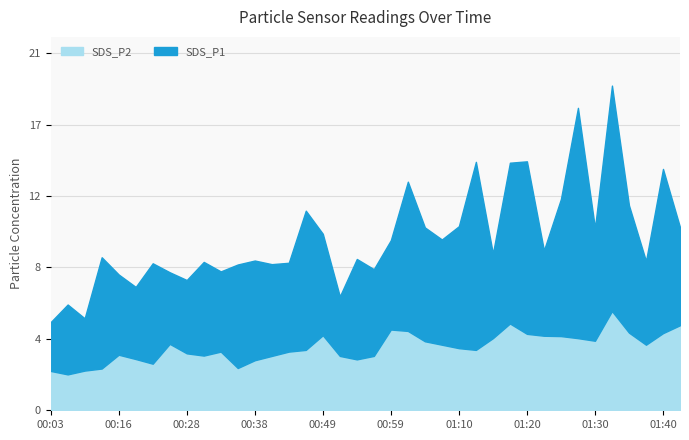

Reading right to left, transcribe all the data shown in this chart.

SDS_P1: 5.7	9.5	4.8	7.4	13.1	6.5	13.3	8.0	5.0	10.0	9.3	4.9	10.9	7.1	6.1	6.6	8.7	5.2	5.0	5.8	3.5	5.9	8.1	5.2	5.3	5.8	6.0	4.7	5.4	4.2	4.2	5.8	4.2	4.7	6.5	3.0	4.0	2.8
SDS_P2: 4.9	4.5	3.8	4.5	5.8	4.0	4.2	4.3	4.3	4.4	5.0	4.2	3.5	3.6	3.8	4.0	4.6	4.7	3.1	3.0	3.1	4.3	3.5	3.4	3.1	2.9	2.5	3.4	3.2	3.3	3.9	2.7	3.0	3.2	2.4	2.3	2.1	2.3